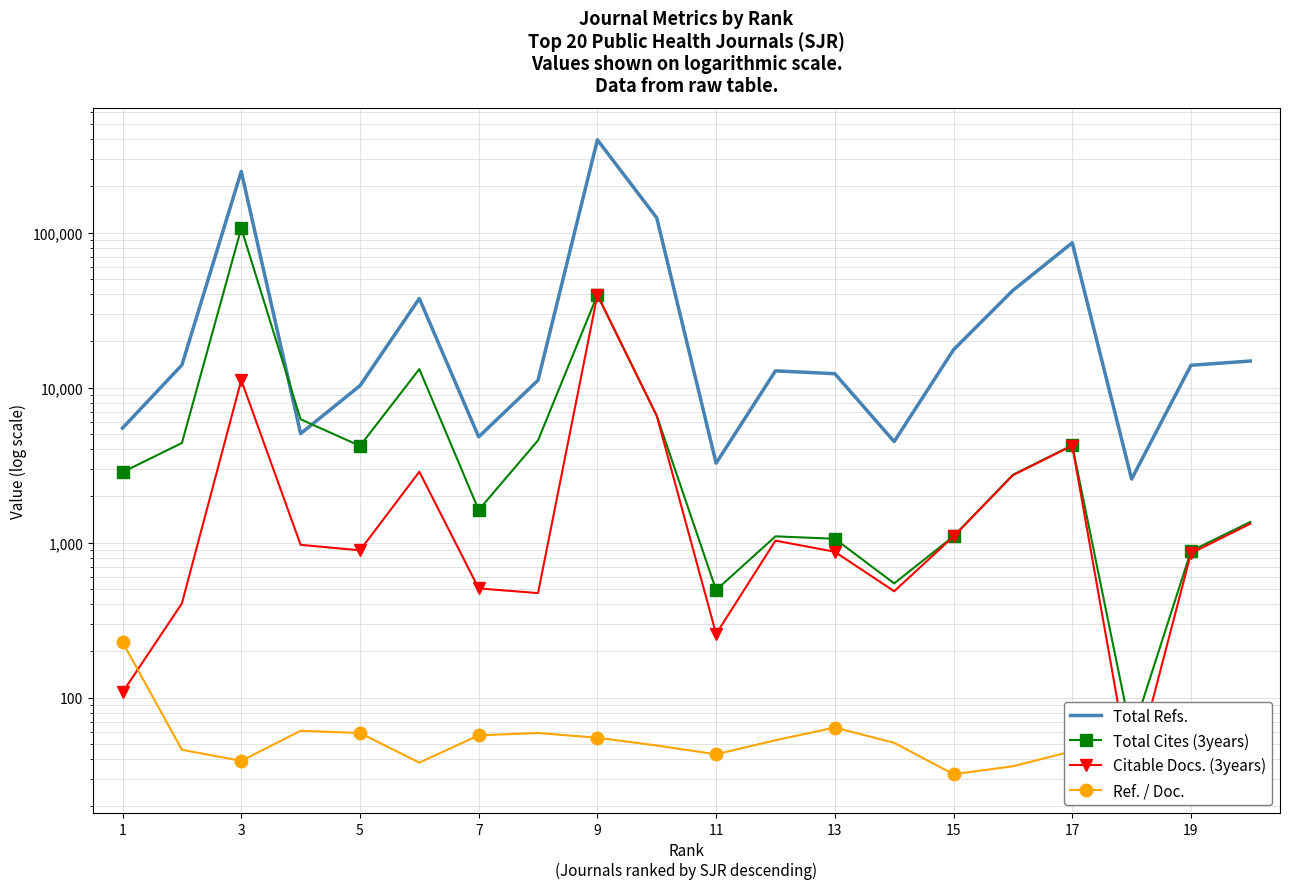

Is it true that Total Refs. equals 5483 at 1?

True